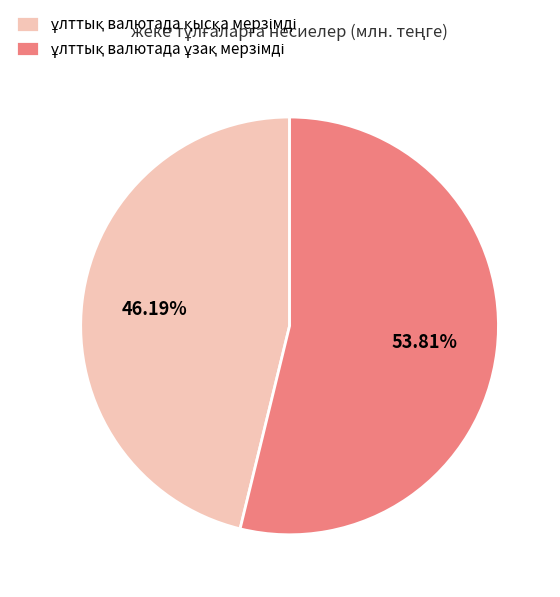

How many slices are in this pie chart?

2